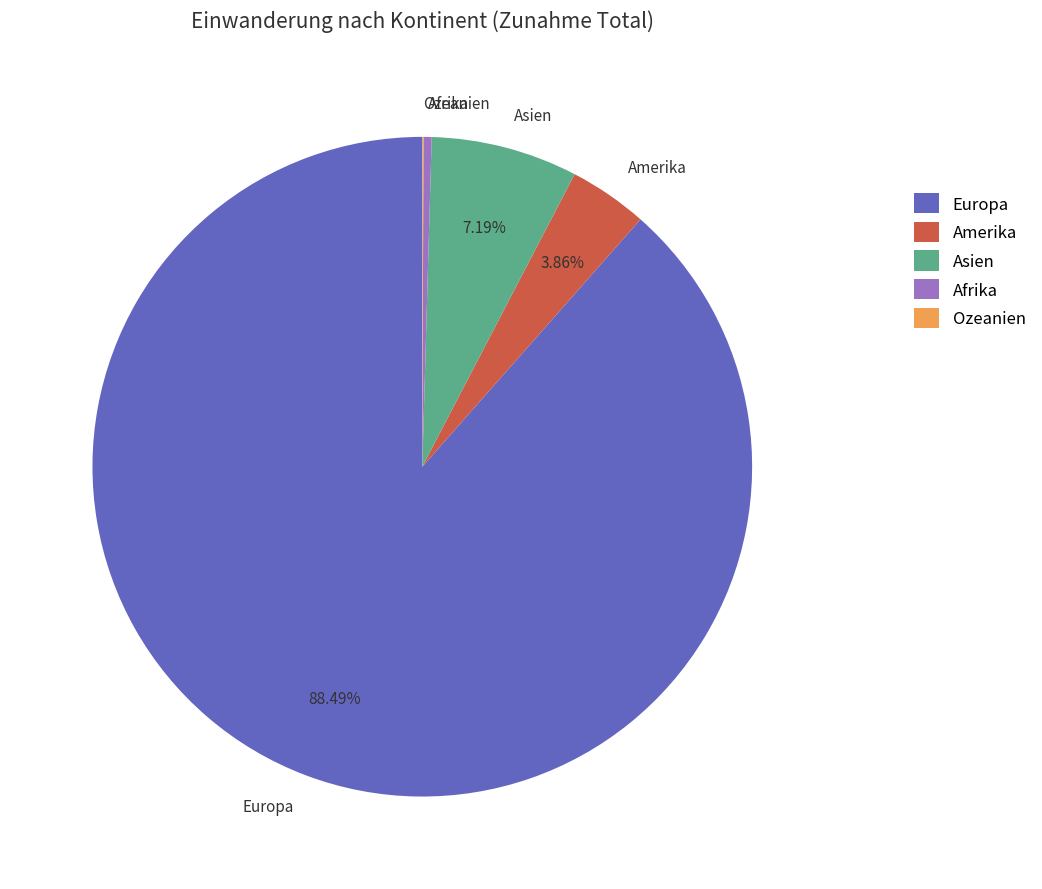

Which category has the biggest portion of the pie?

Europa